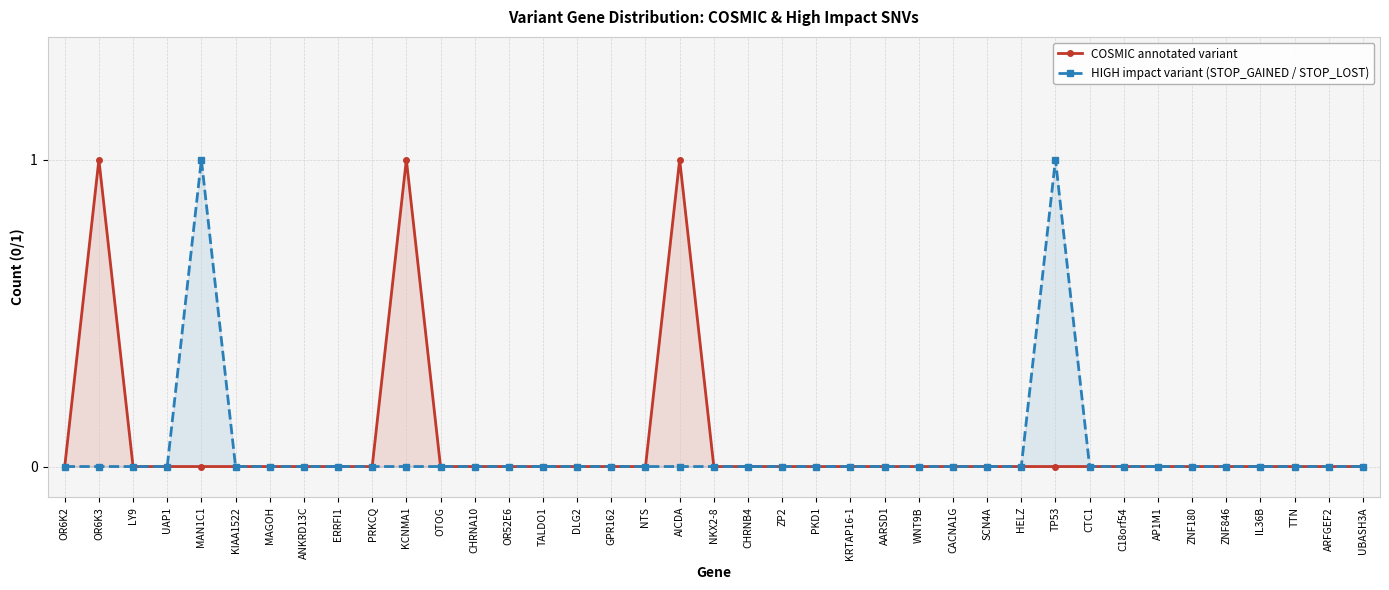

At which category is the sum across all series the highest?

OR6K3